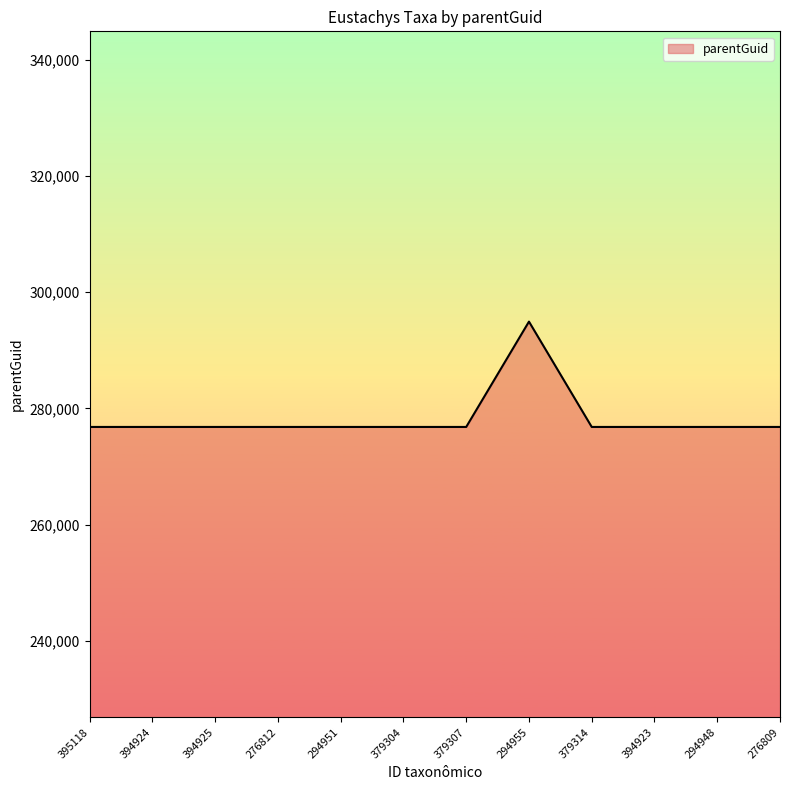

How many lines are shown in the chart?

1